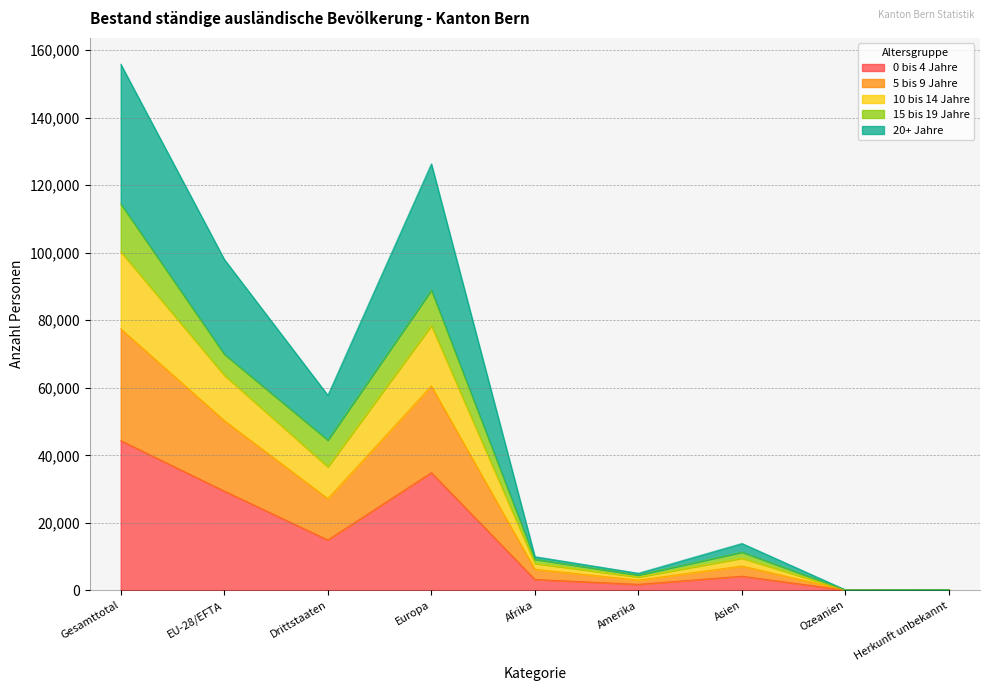

At which category does 20+ Jahre reach its first local valley?

Drittstaaten